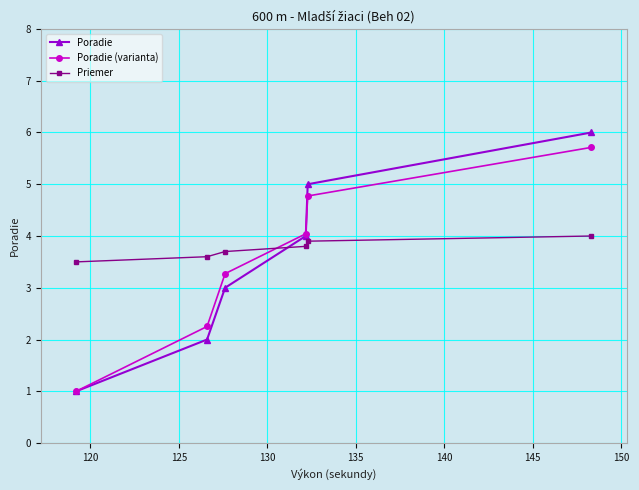

Which series has the largest range (max minus min)?

Poradie